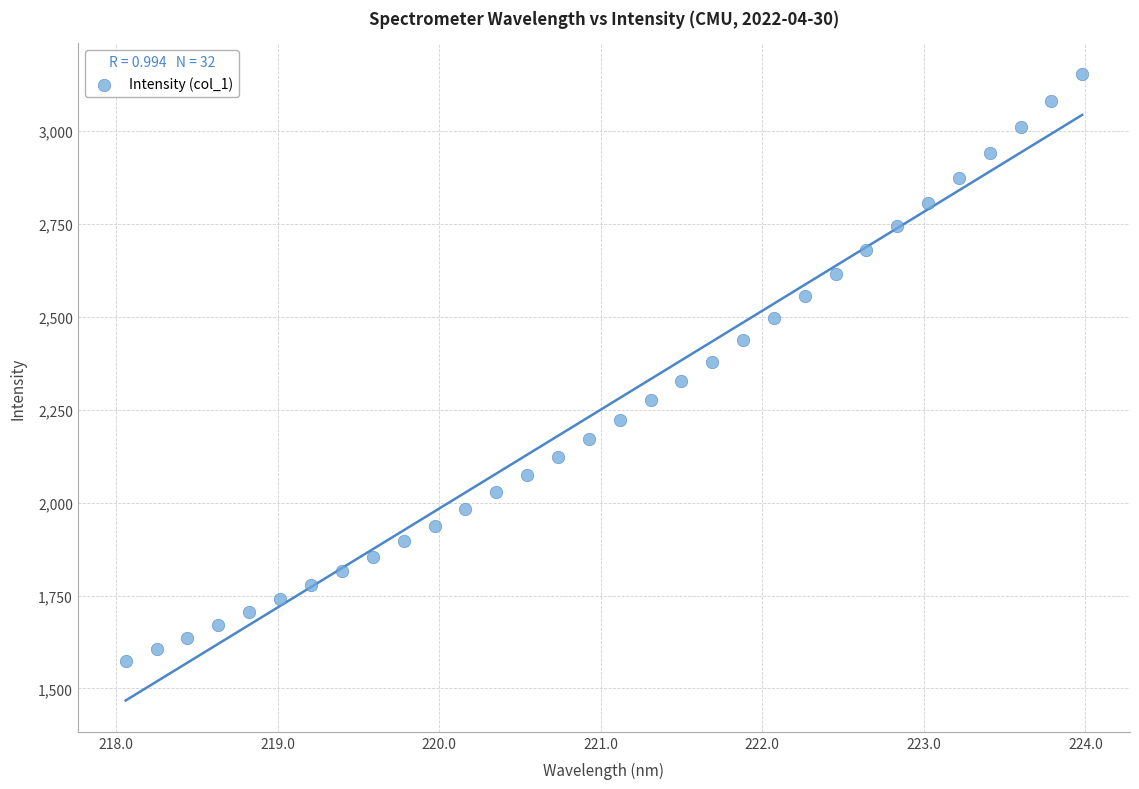

What is the range of X values (max minus min)?

5.9